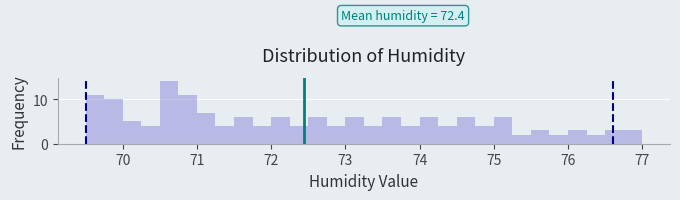

Read against the x-axis, roughly where is the centre of the tallest bar?

70.6